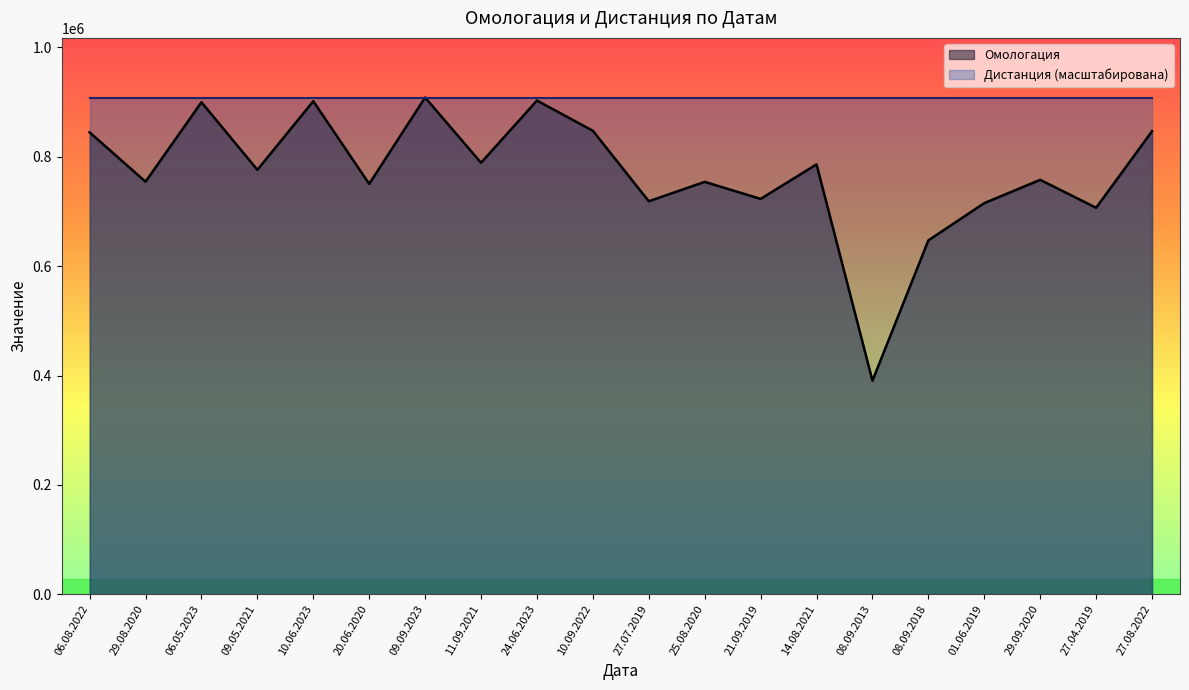

Approximately how many times larger is the value at 06.08.2022 compared to 10.09.2022?

1.0